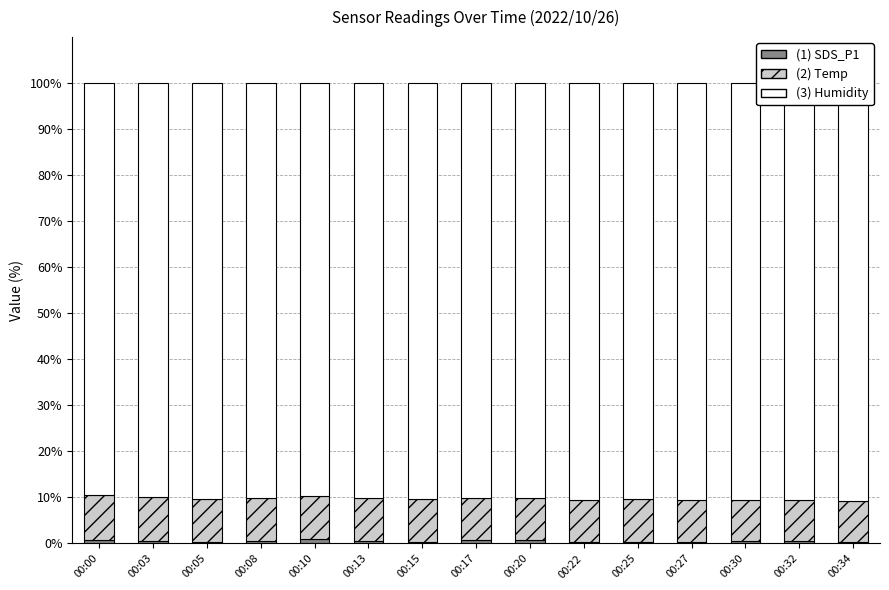

What is the sum of the Humidity values at 00:25 and 00:15?

180.8